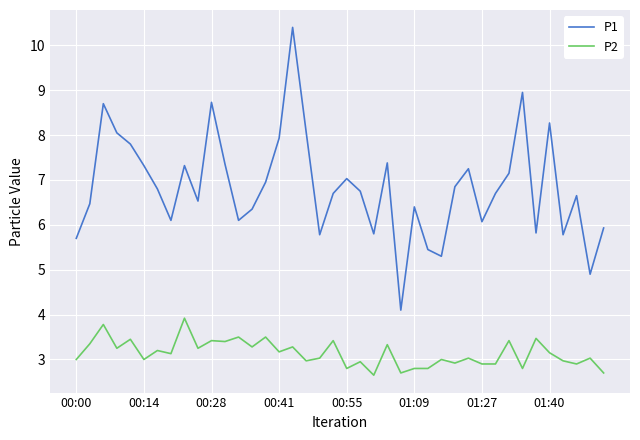

Which series has the largest range (max minus min)?

P1